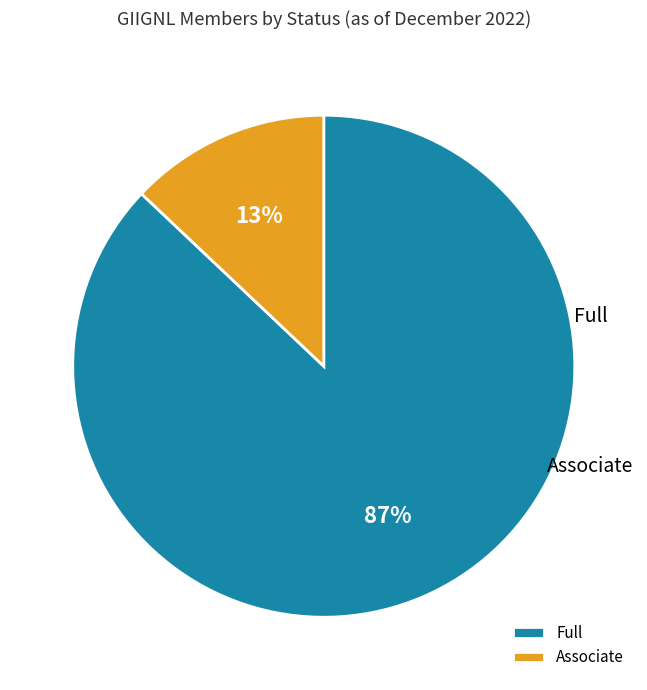

Combined, do Associate and Full account for over 50%?

Yes